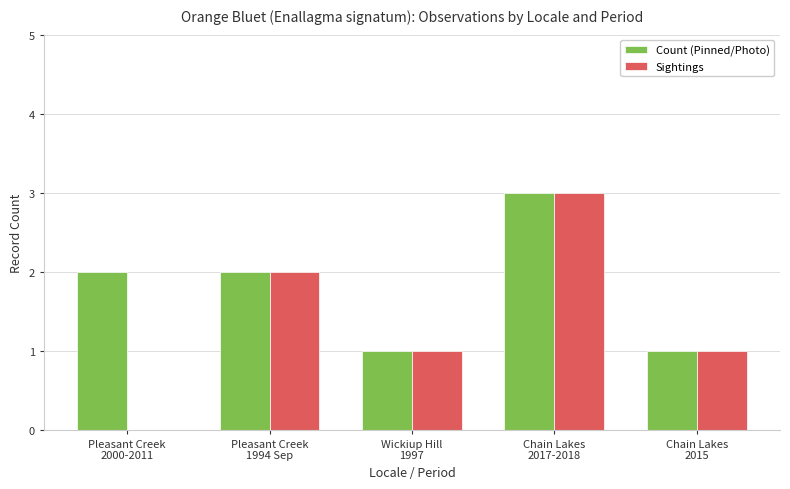

Is the value of Count (Pinned/Photo) at Chain Lakes
2017-2018 greater than the value of Sightings at Pleasant Creek
1994 Sep?

Yes